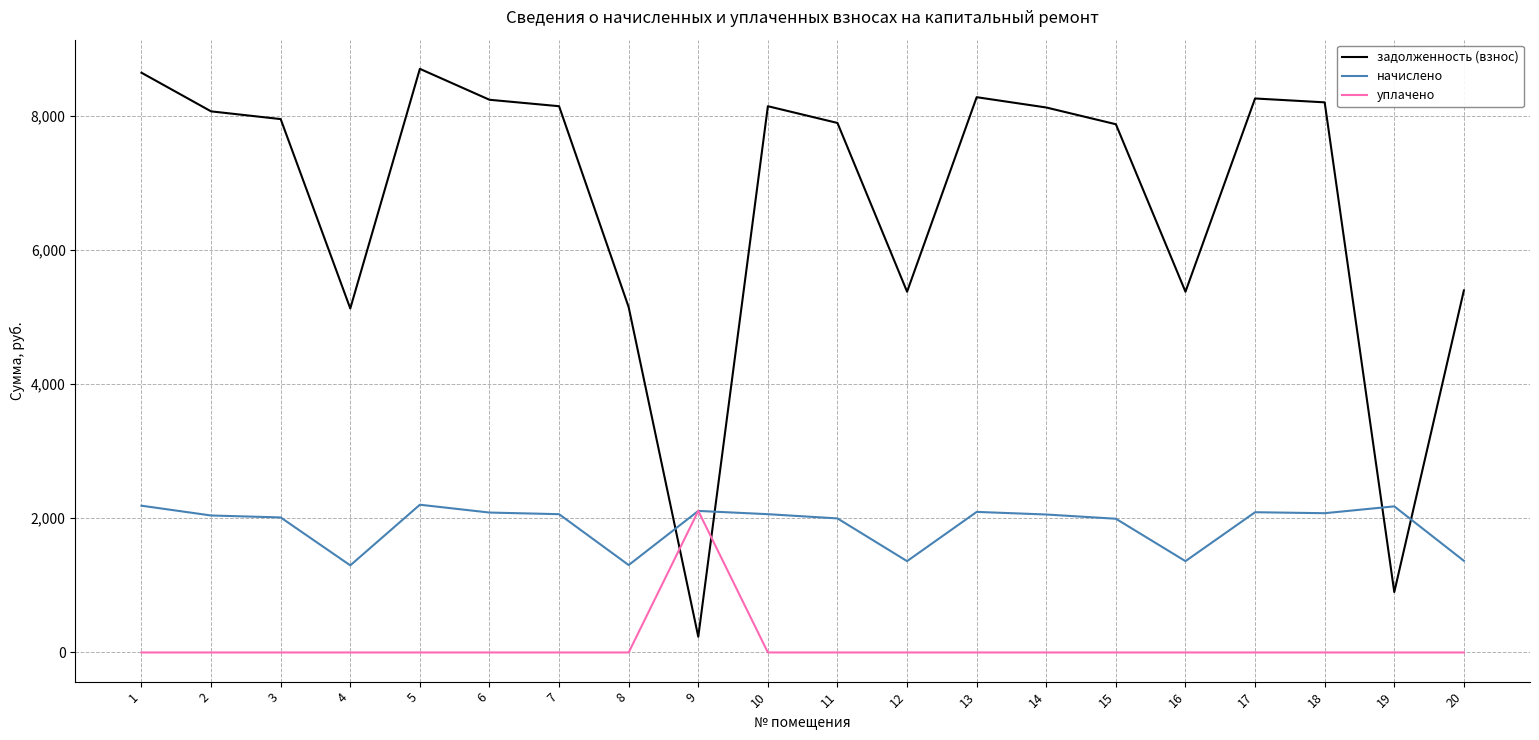

Where is the first local maximum for задолженность (взнос)?

5